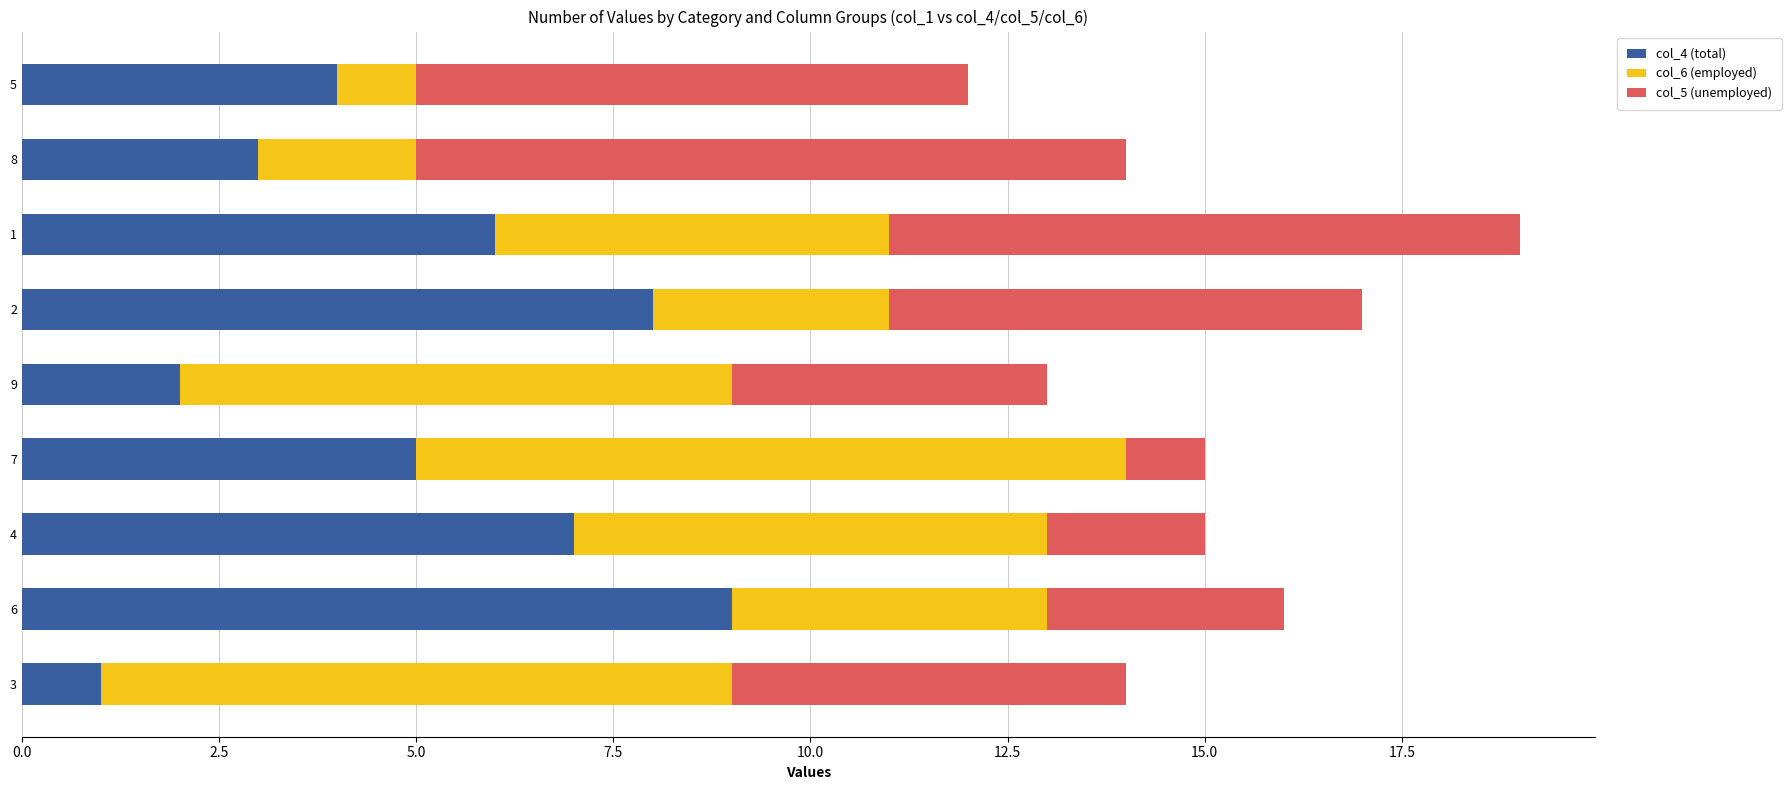

List the labels in order of col_4 (total) value, largest first.

6, 2, 4, 1, 7, 5, 8, 9, 3